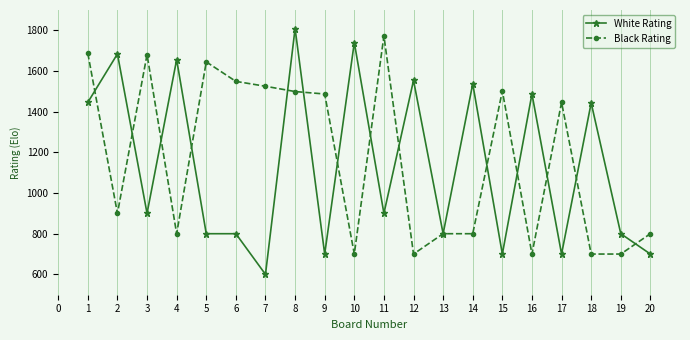

What is the difference between the second highest and second lowest values in the White Rating series?

1040